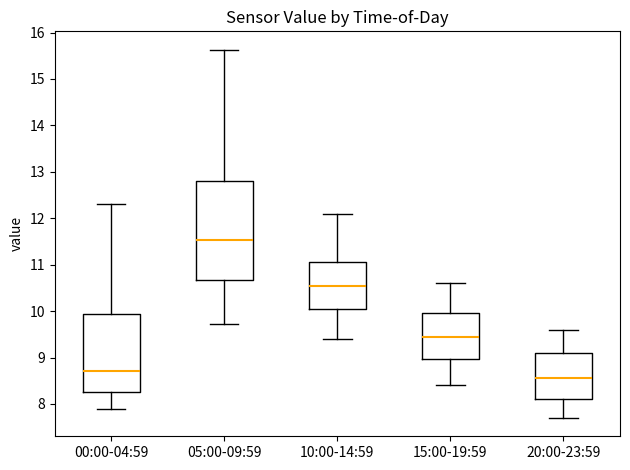

Where does the lower whisker of the box for 15:00-19:59 end on the y-axis? The values are not printed on the chart, so give them approximately, as read against the axis.

8.4